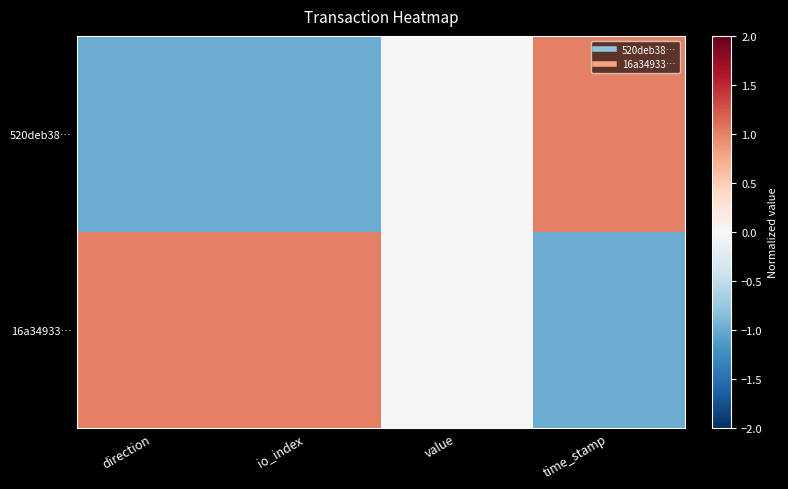

List the series in order of their peak value, highest first.

520deb38…, 16a34933…